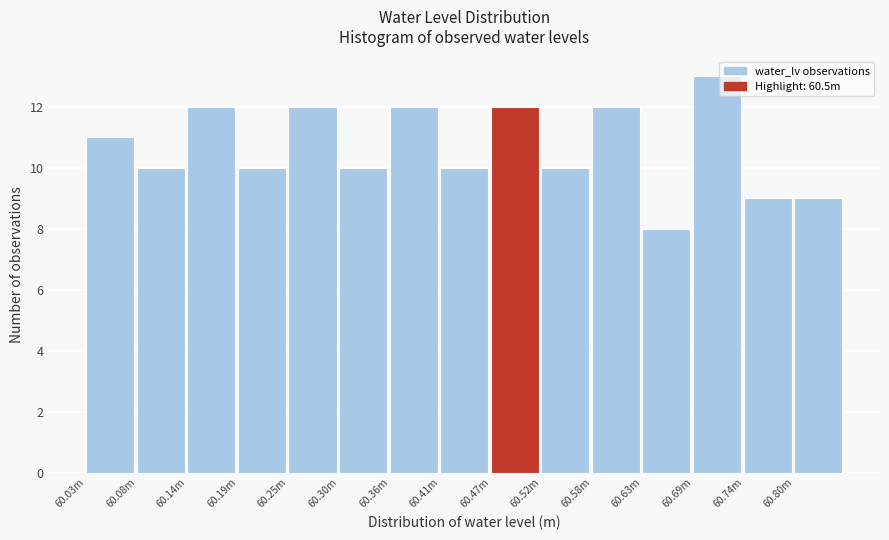

Reading left to right, transcribe all the data shown in this chart.

11	10	12	10	12	10	12	10	12	10	12	8	13	9	9